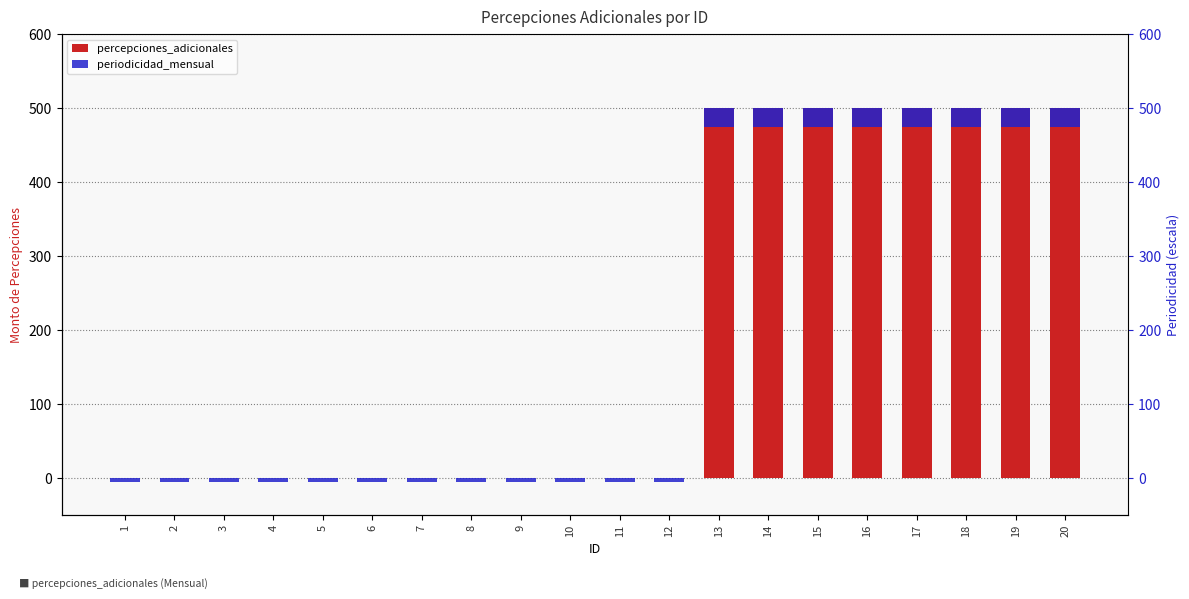

How many bars are there in each group?

2